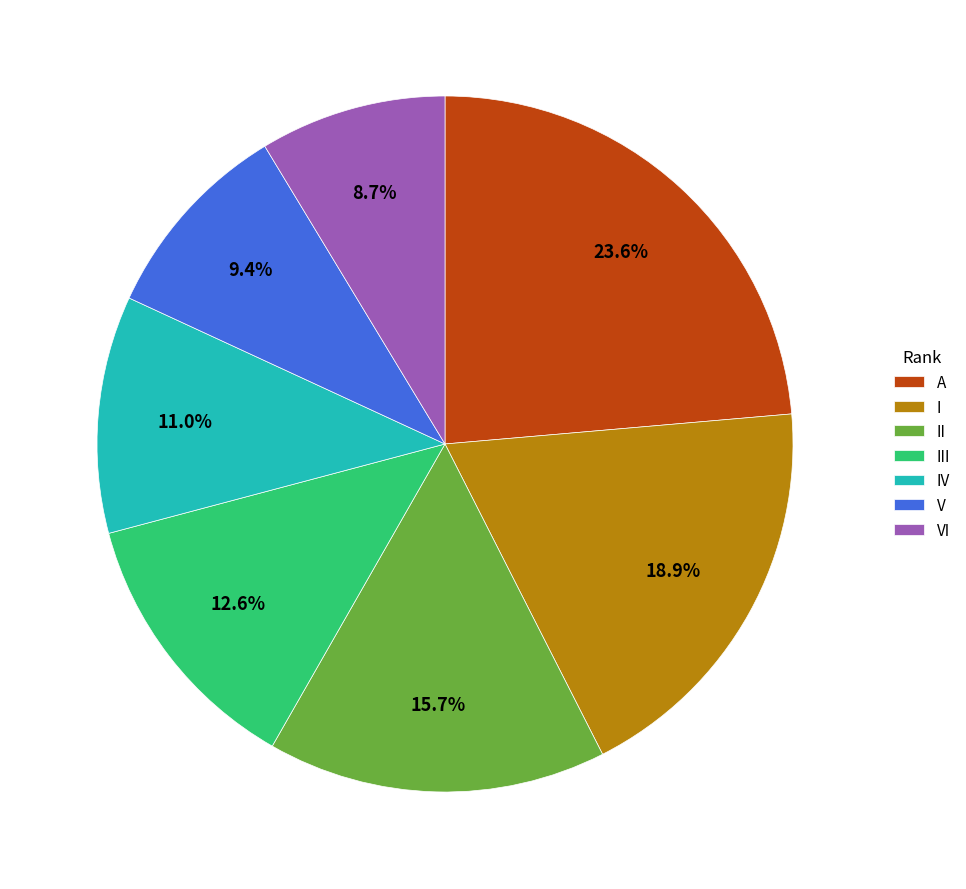

What percentage is the VI slice, to the nearest percent?

9%